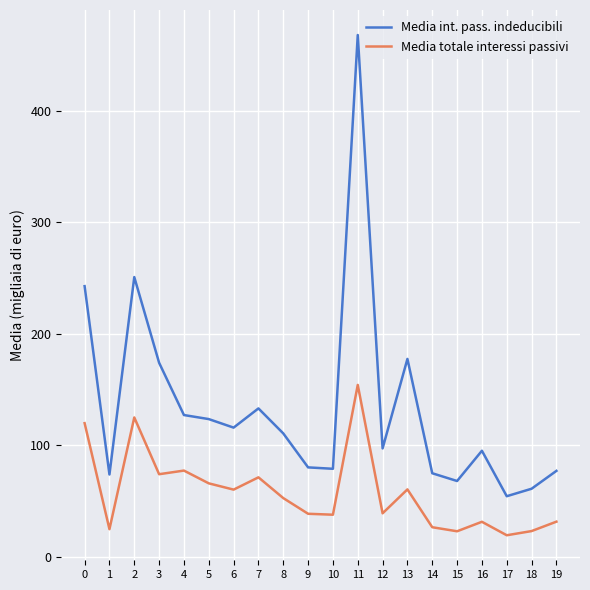

What is the sum of all Media totale interessi passivi values?

1155.3